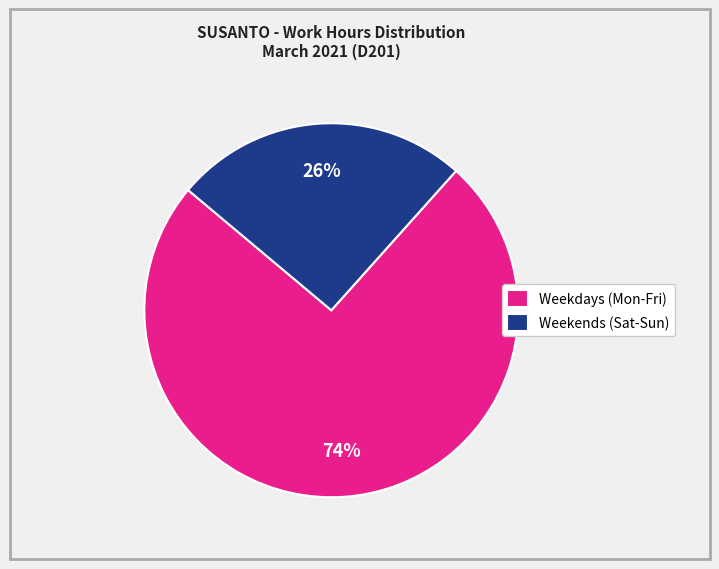

True or false: Weekdays (Mon-Fri) accounts for 89% of the total.

False